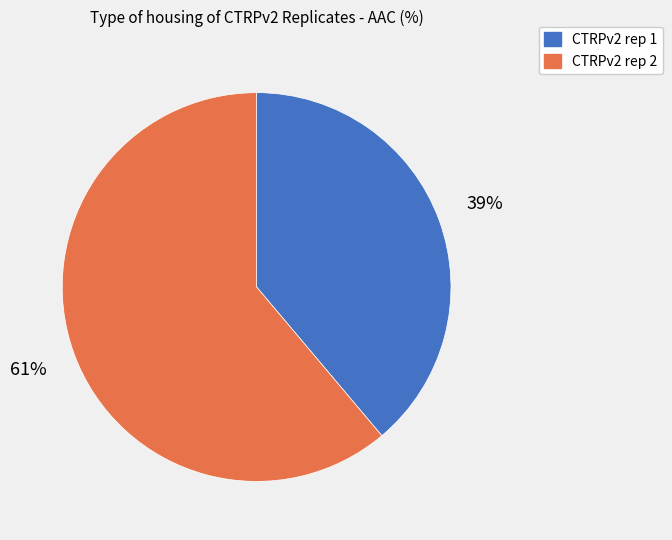

What is the smallest slice in the pie chart?

CTRPv2 rep 1